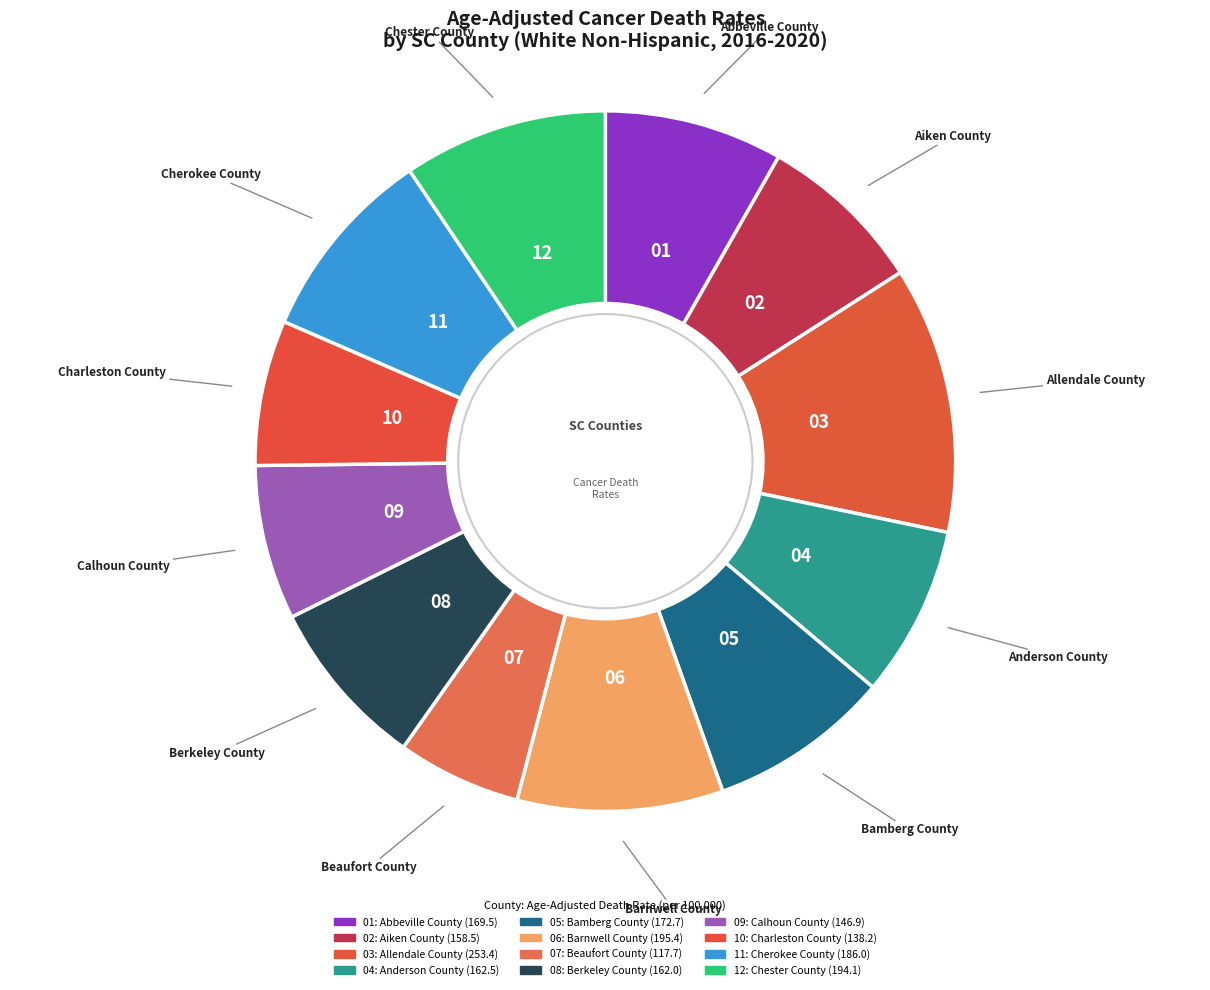

How many segments does this pie chart have?

12